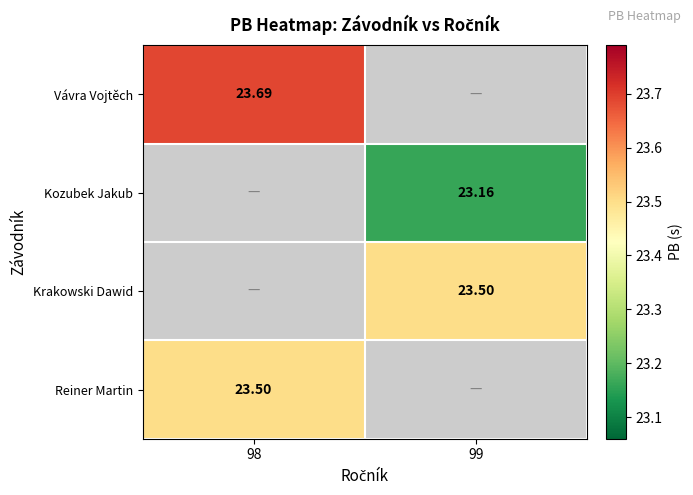

What is the highest value of the Vávra Vojtěch series?

23.7